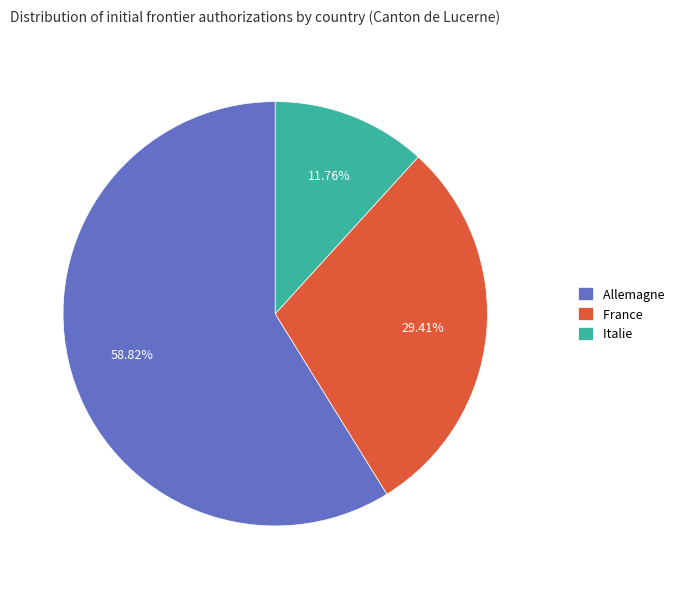

To the nearest percent, what percentage of the pie is France?

29%